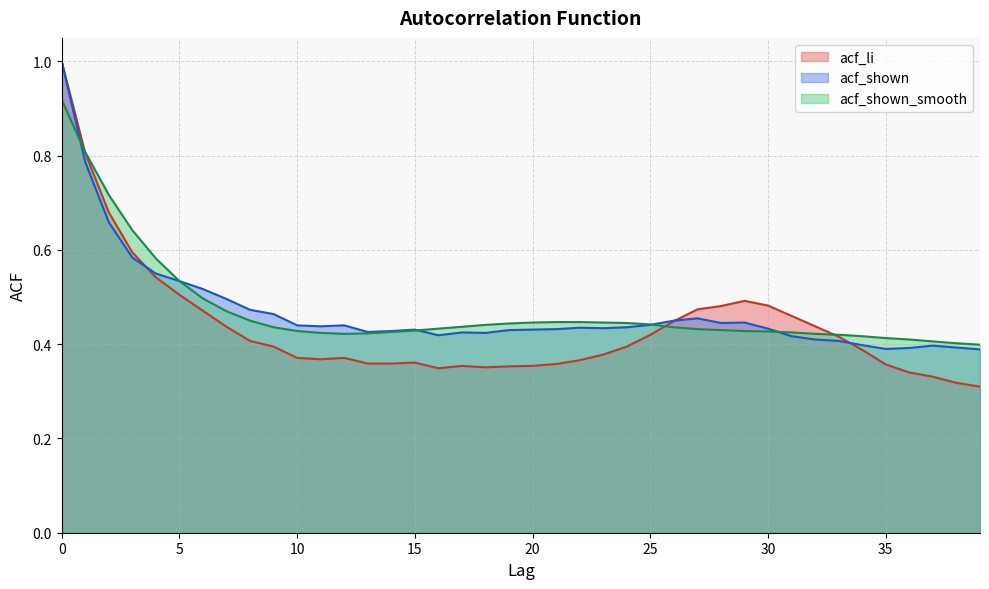

Where is the first local minimum for acf_shown_smooth?

12